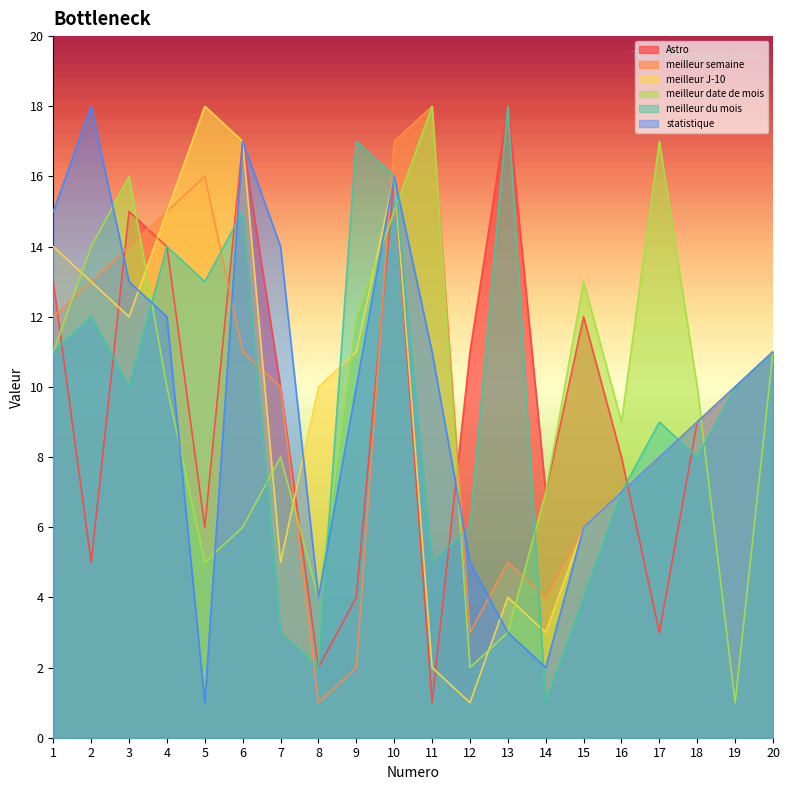

Does the chart have visible grid lines?

No